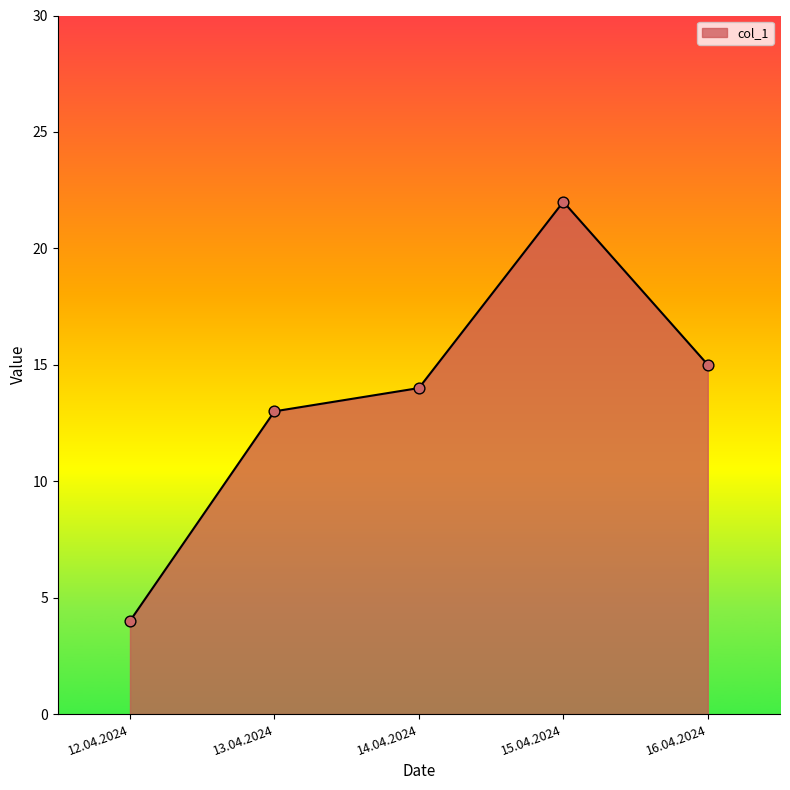

Which has a higher value, 15.04.2024 or 14.04.2024?

15.04.2024